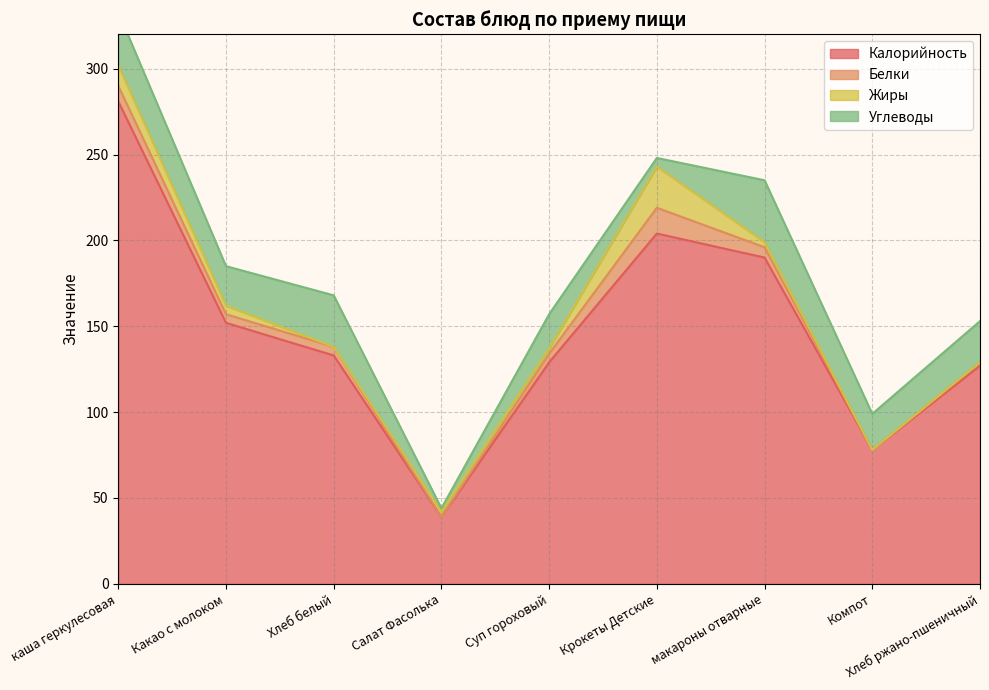

What is the difference between the second highest and second lowest values in the Жиры series?

12